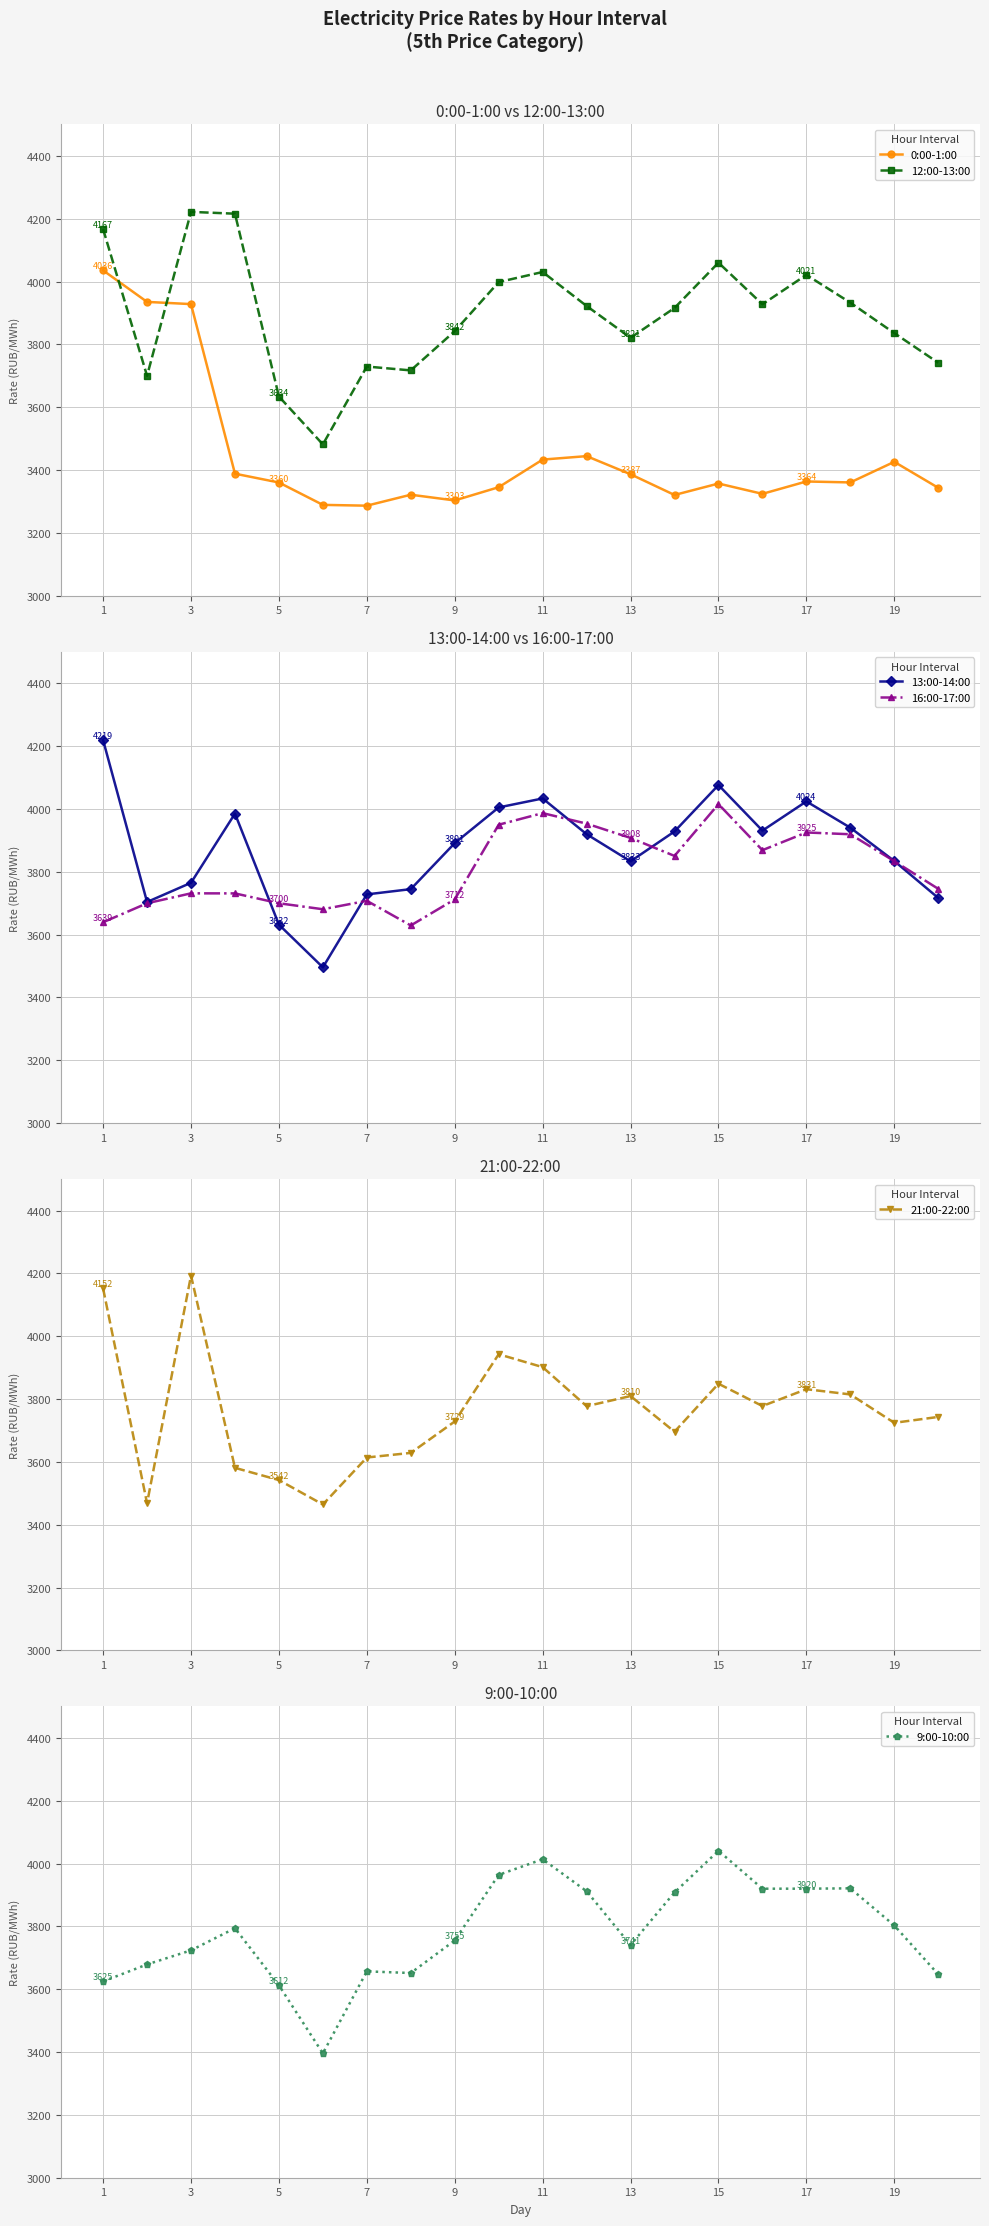

True or false: 12:00-13:00 has more than 0 interior local peaks.

True